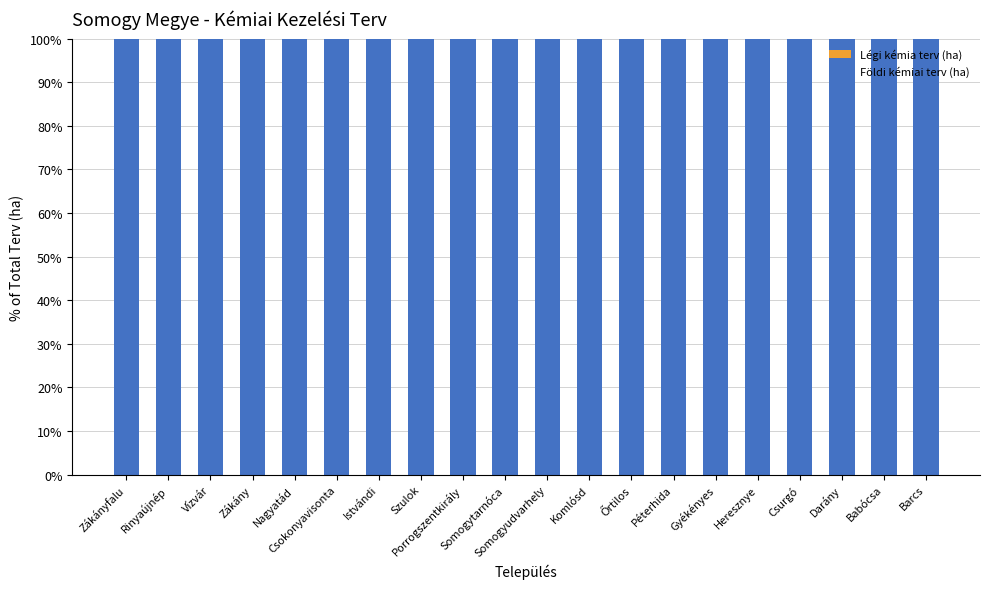

List the series in order of their overall mean, lowest first.

Légi kémia terv (ha), Földi kémiai terv (ha)